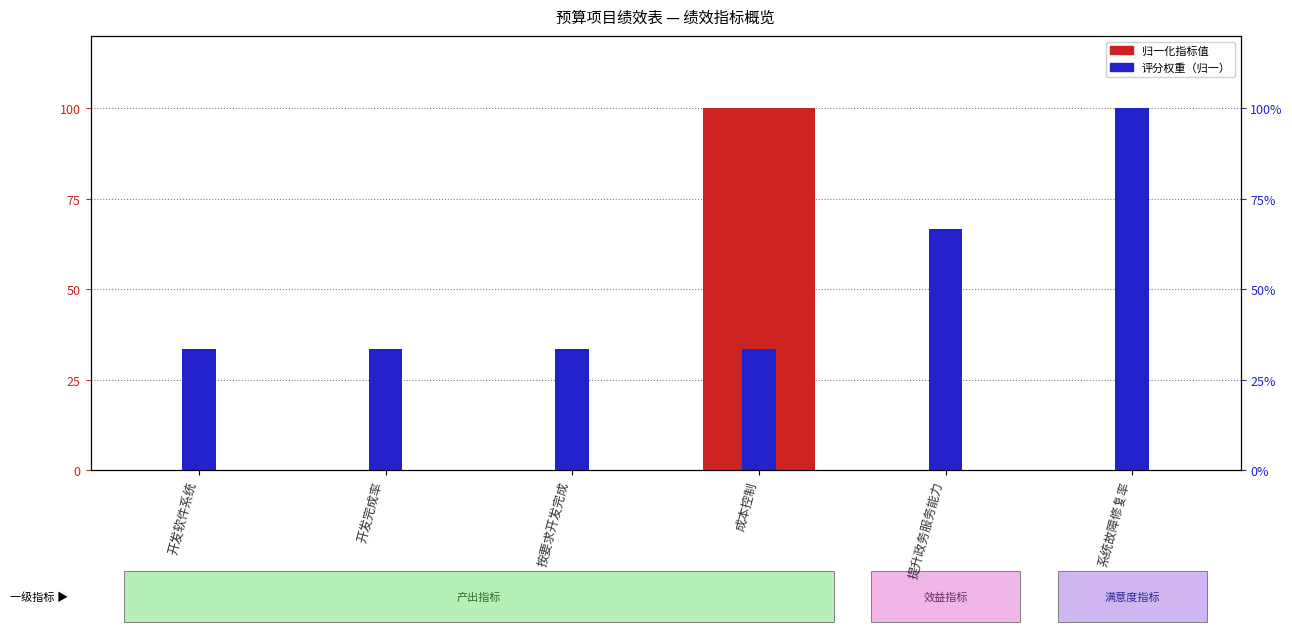

Between 按要求开发完成 and 开发软件系统, which is larger?

按要求开发完成